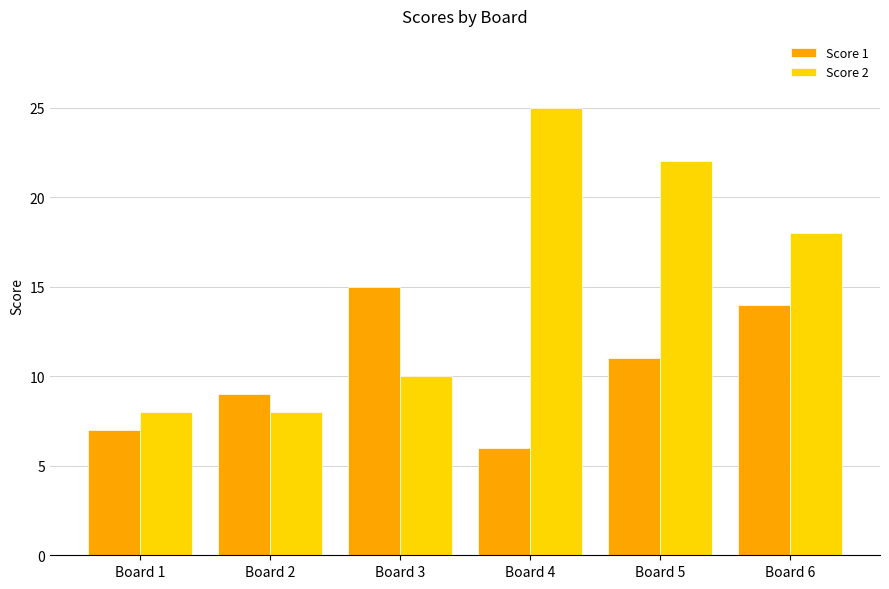

Which series has the widest spread of values?

Score 2